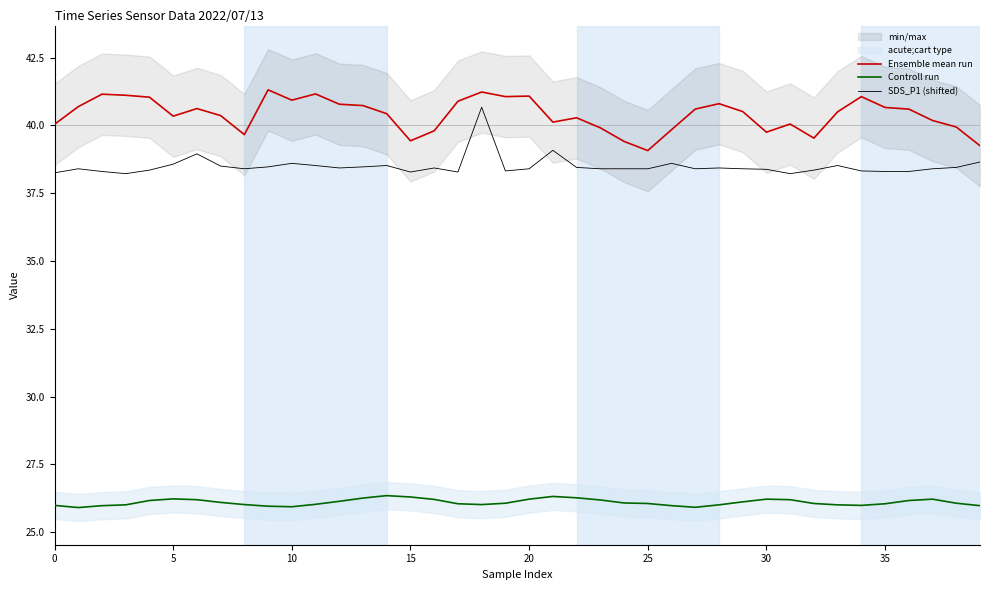

What is the maximum value for Ensemble mean run?

41.3